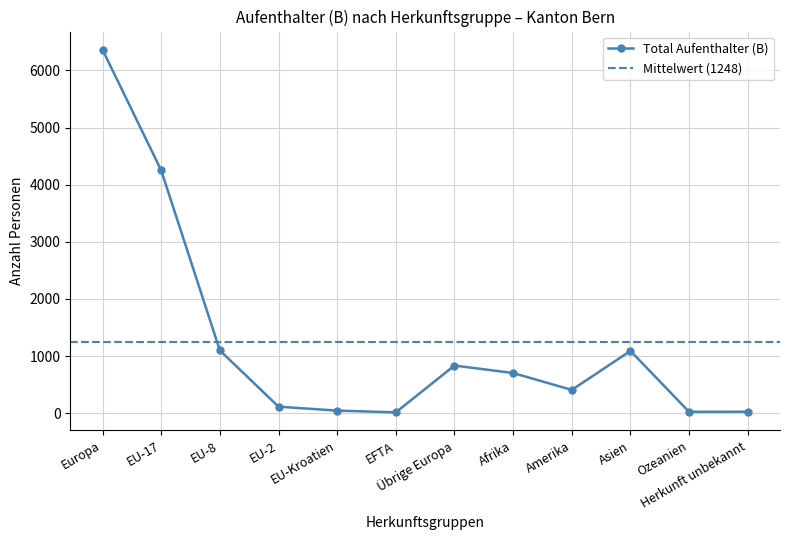

What is the sum of all Total Aufenthalter (B) values?

14979